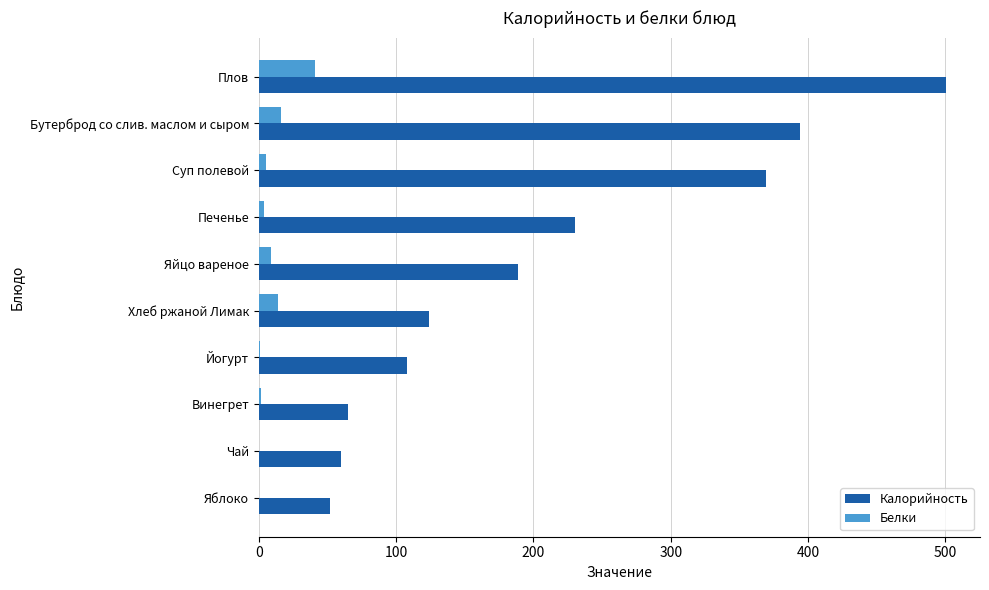

What is the maximum value shown in the chart?

500.1